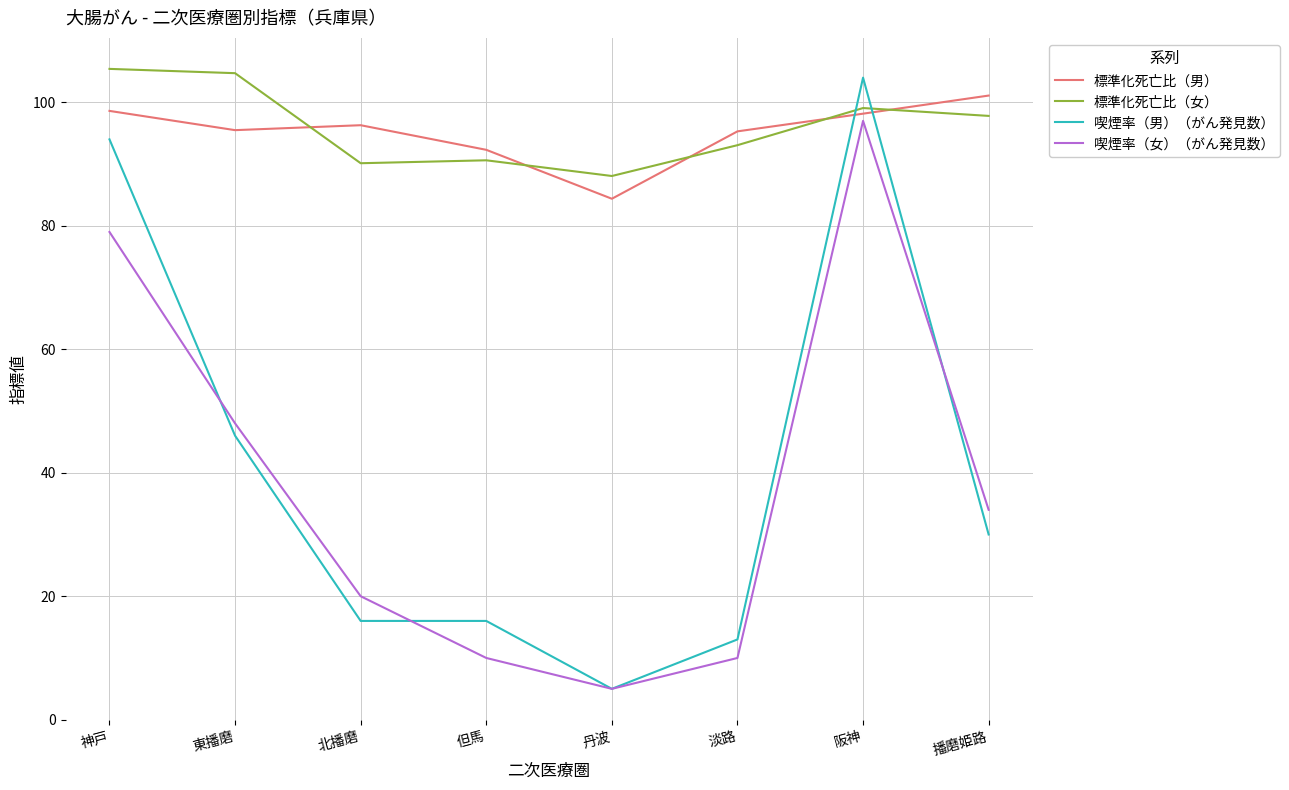

What position from the right is 但馬?

5